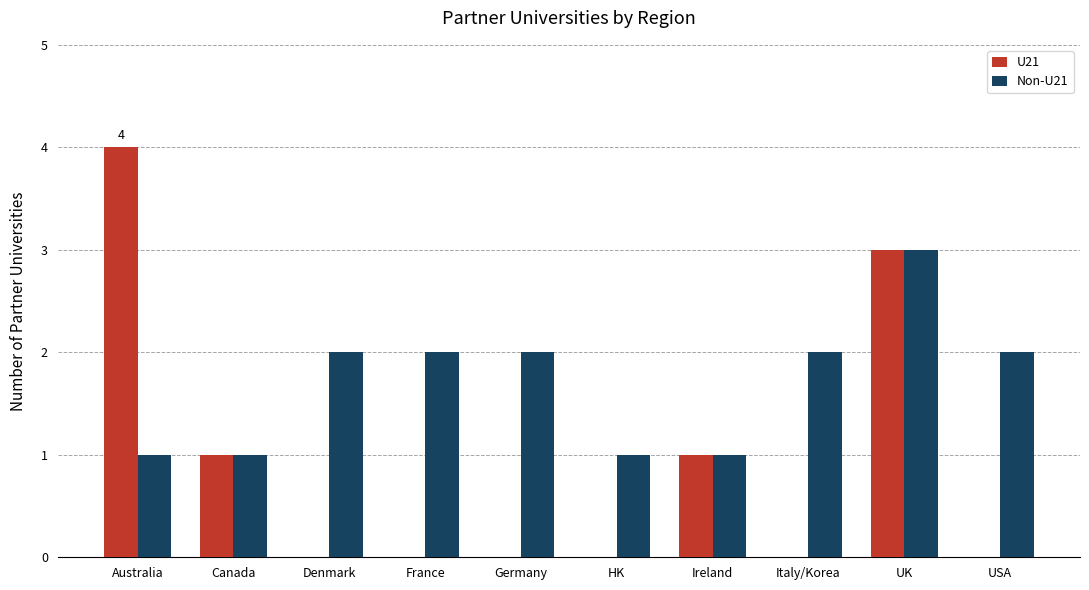

Which category has the highest value across all series?

Australia